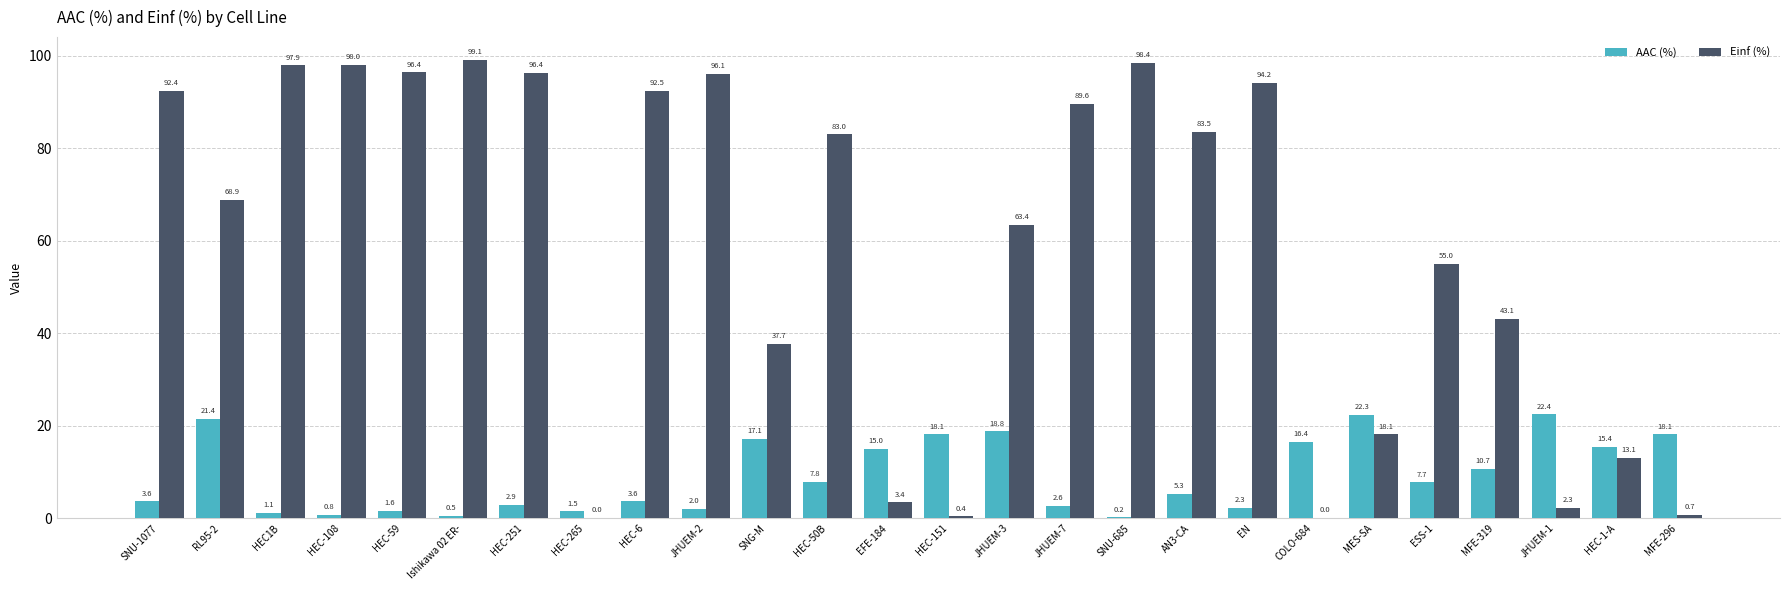

At which label does AAC (%) first exceed 7?

RL95-2